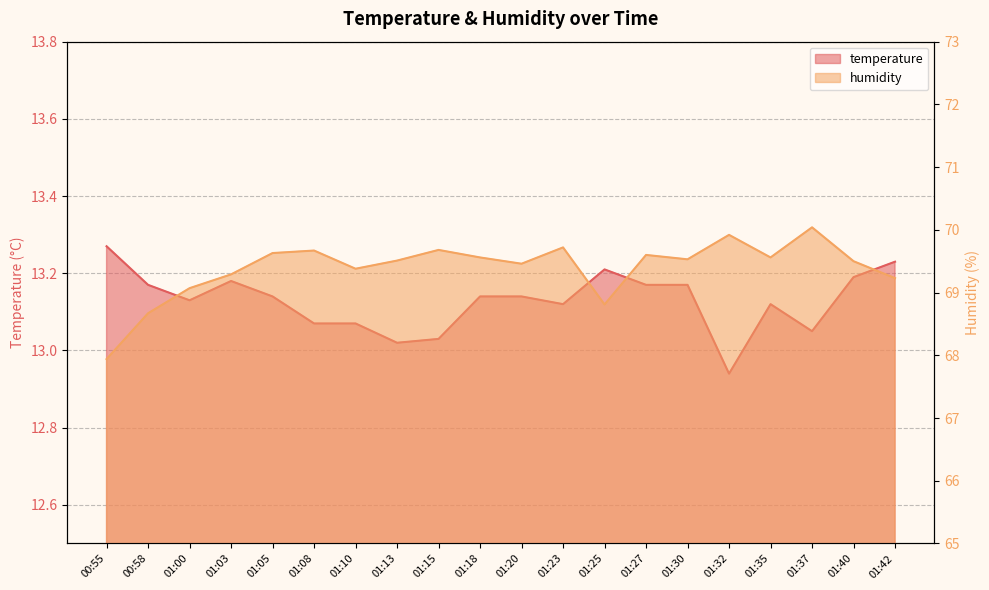

True or false: humidity and temperature cross at least once.

False